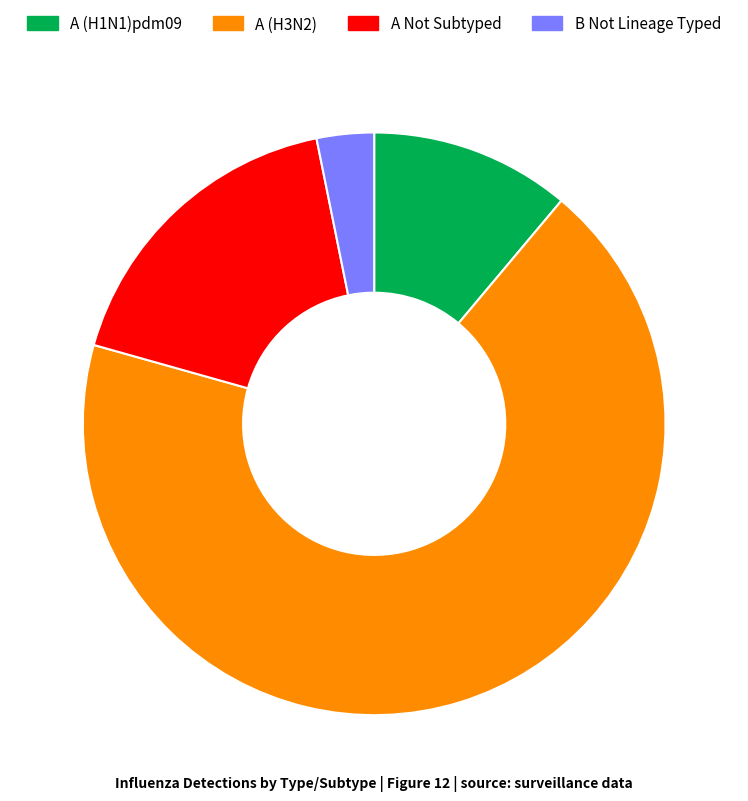

Combined, do A Not Subtyped and A (H1N1)pdm09 account for over 50%?

No